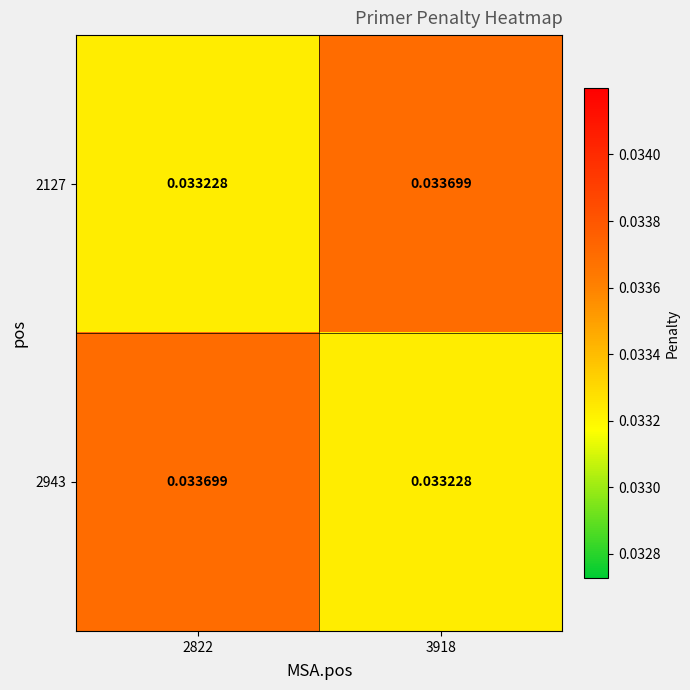

Is the value of 2943 at 3918 greater than the value of 2127 at 3918?

No